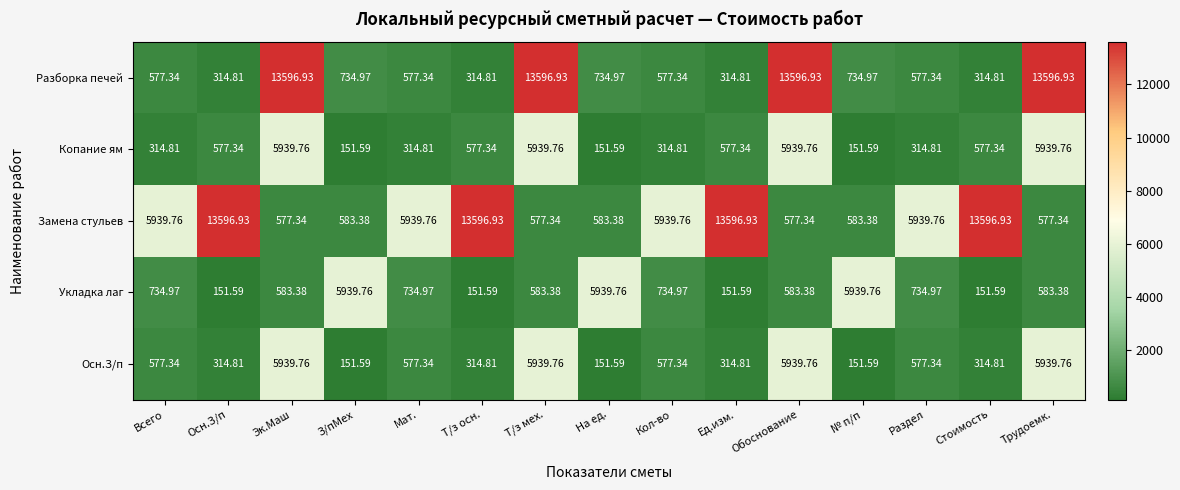

Which series changed the most between Эк.Маш and Т/з осн.?

Разборка печей